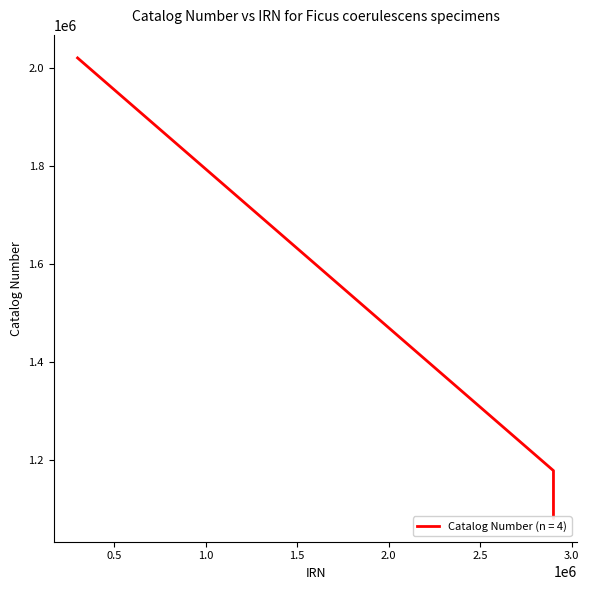

The value at 2900464 is 353327. True or false?

False